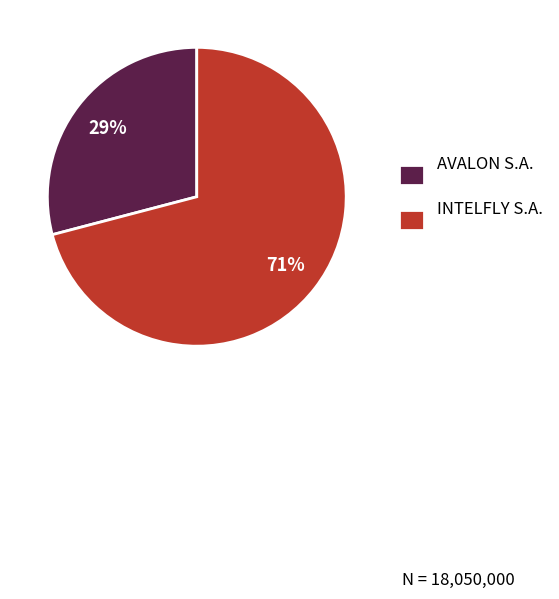

Is the sum of AVALON S.A. and INTELFLY S.A. greater than half?

Yes